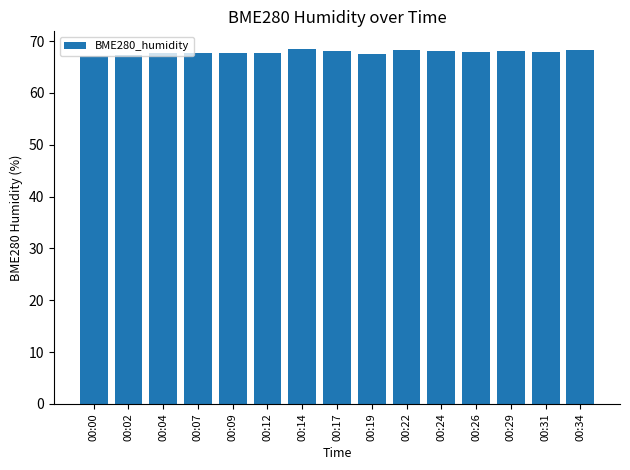

The value at 00:02 is 107.2. True or false?

False